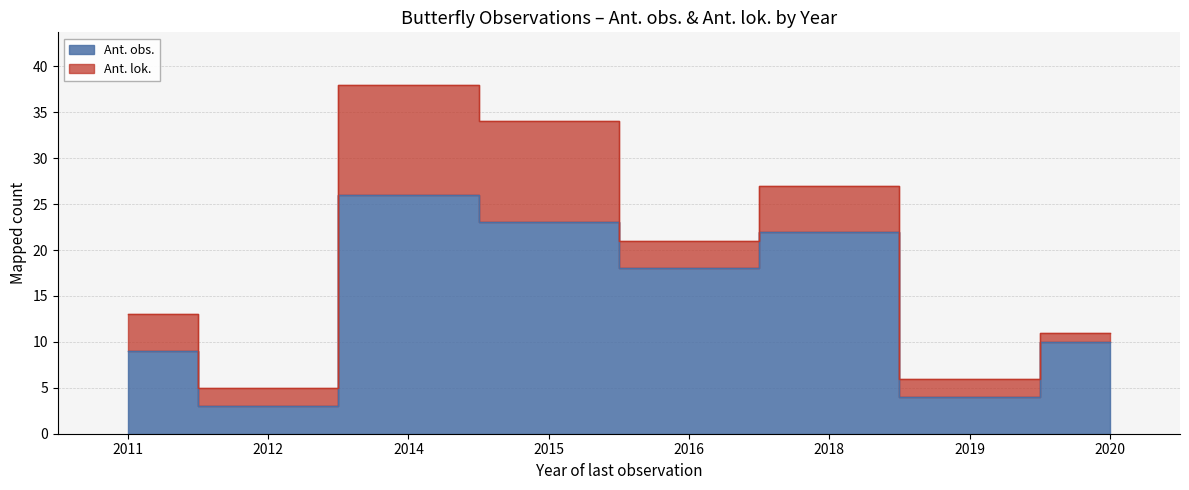

Does the chart have visible grid lines?

Yes